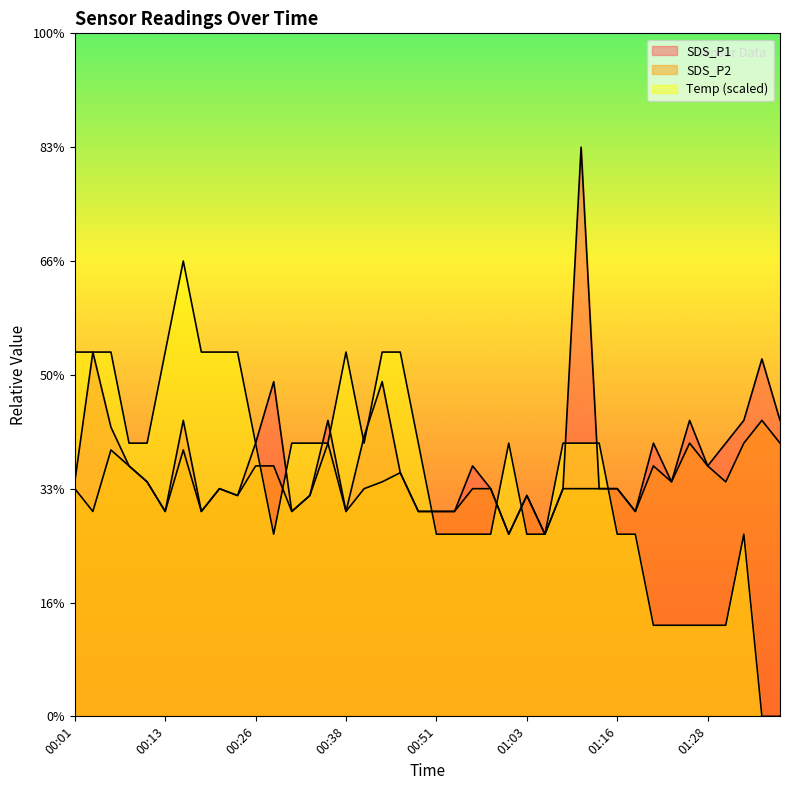

Which category has the lowest value across all series?

01:36